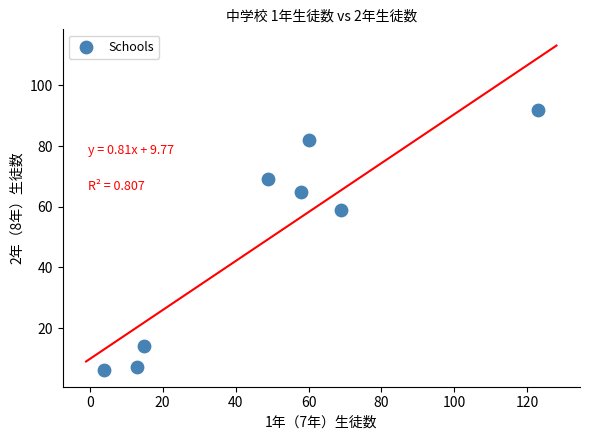

What is the average Y value?

49